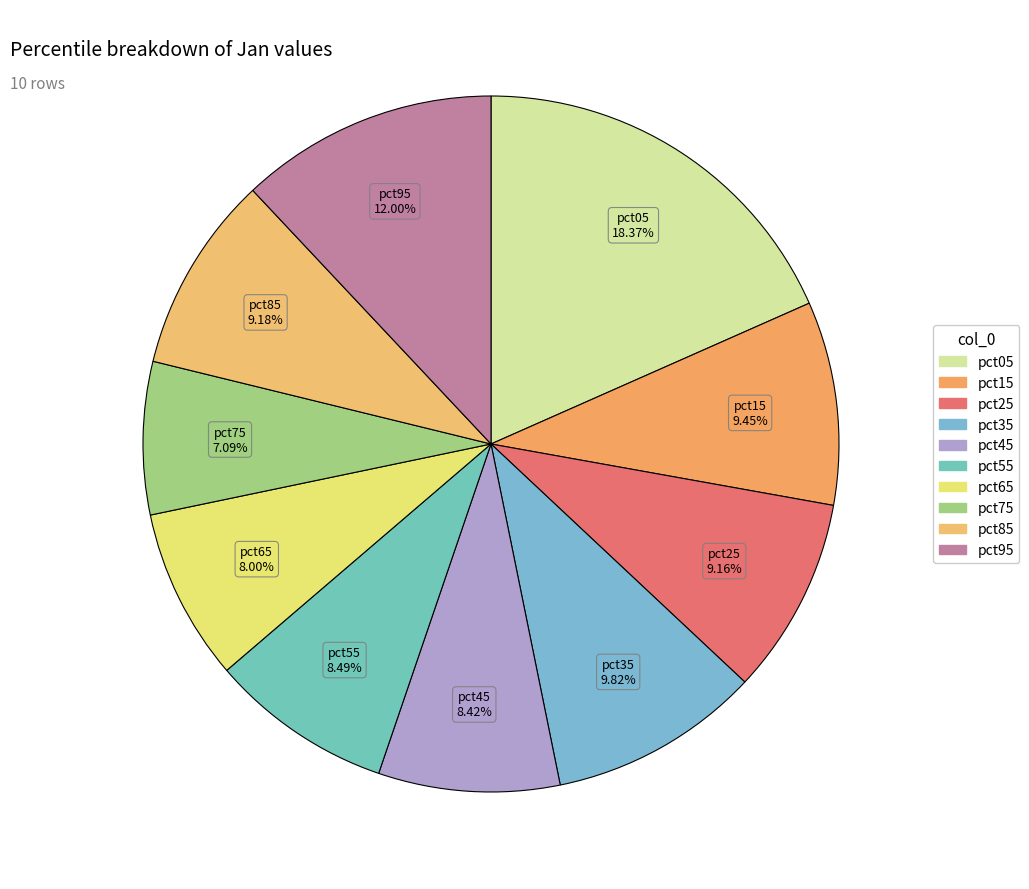

To the nearest percent, what is the combined percentage of pct15 and pct95?

21%